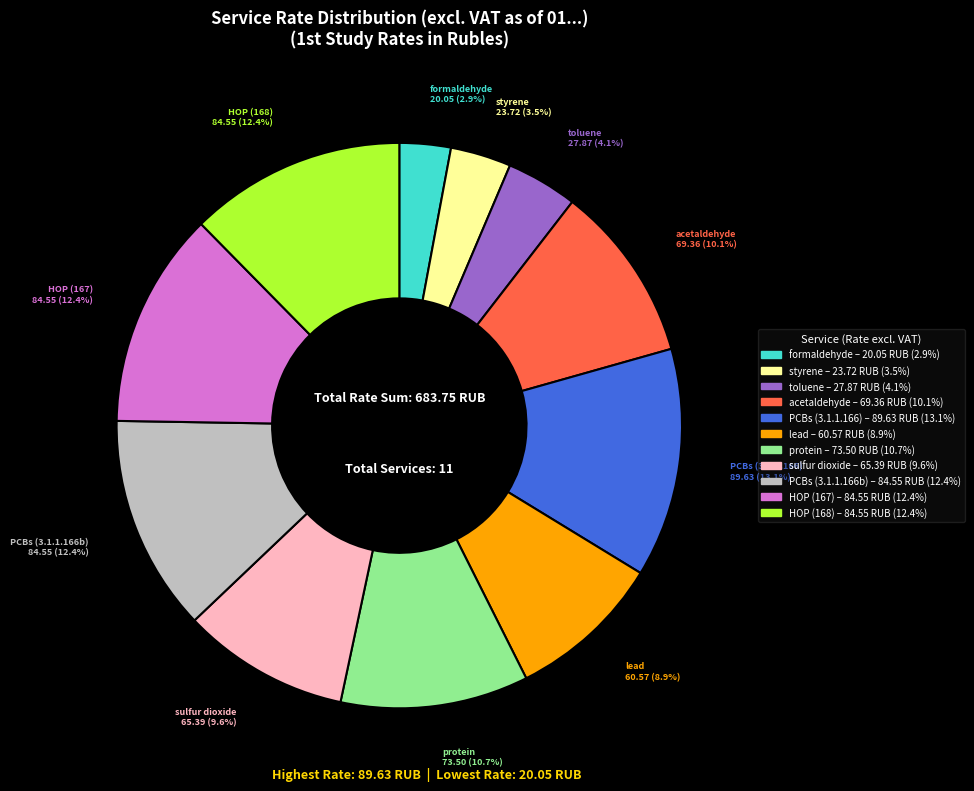

To the nearest percent, what is the difference between the largest and smallest slice percentages?

10%